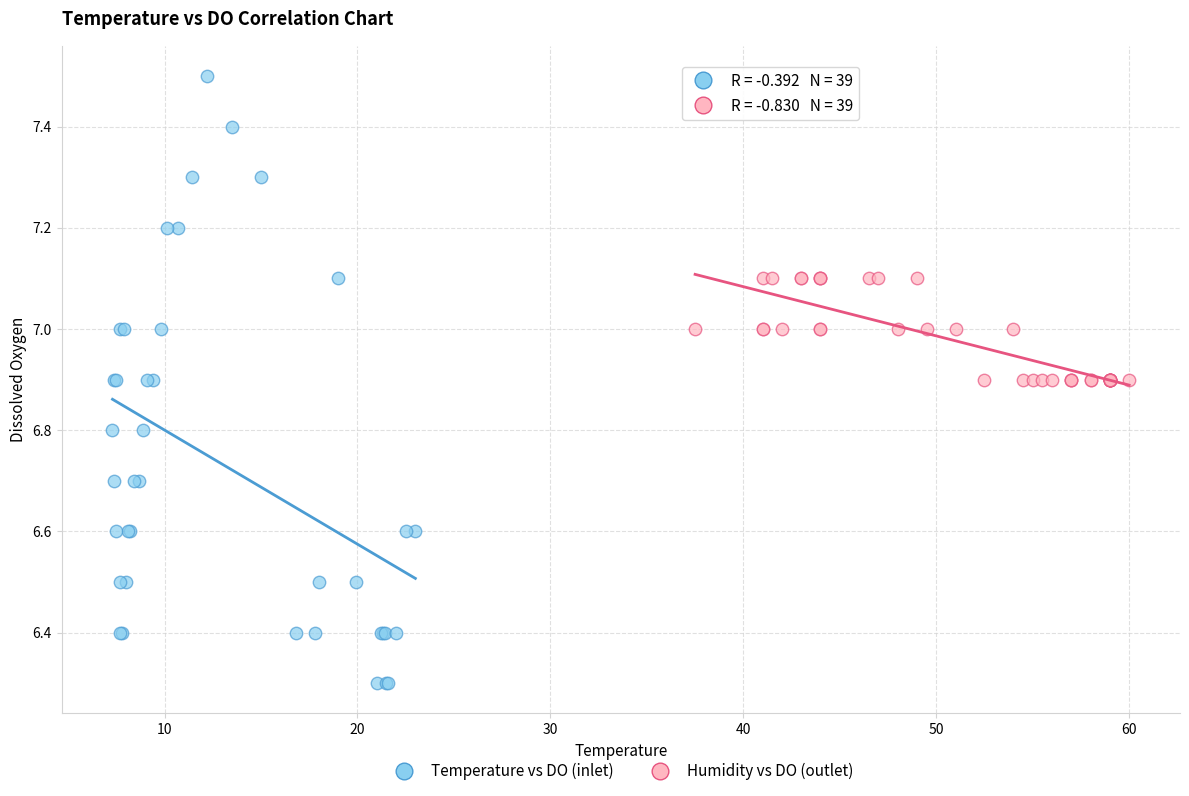

Which series has the widest spread of Y values?

Temperature vs DO (inlet)